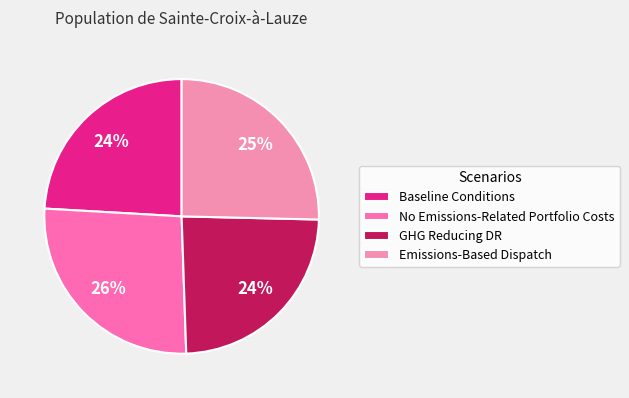

What portion of the pie excludes GHG Reducing DR?

75.9%